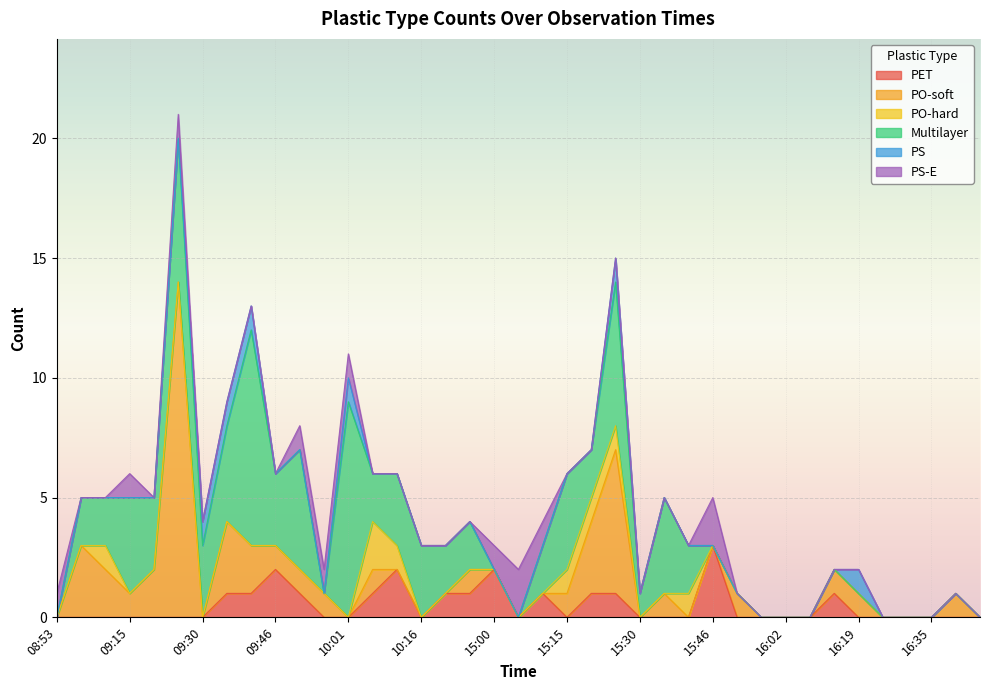

The Multilayer series shows 0 at 16:35. True or false?

True